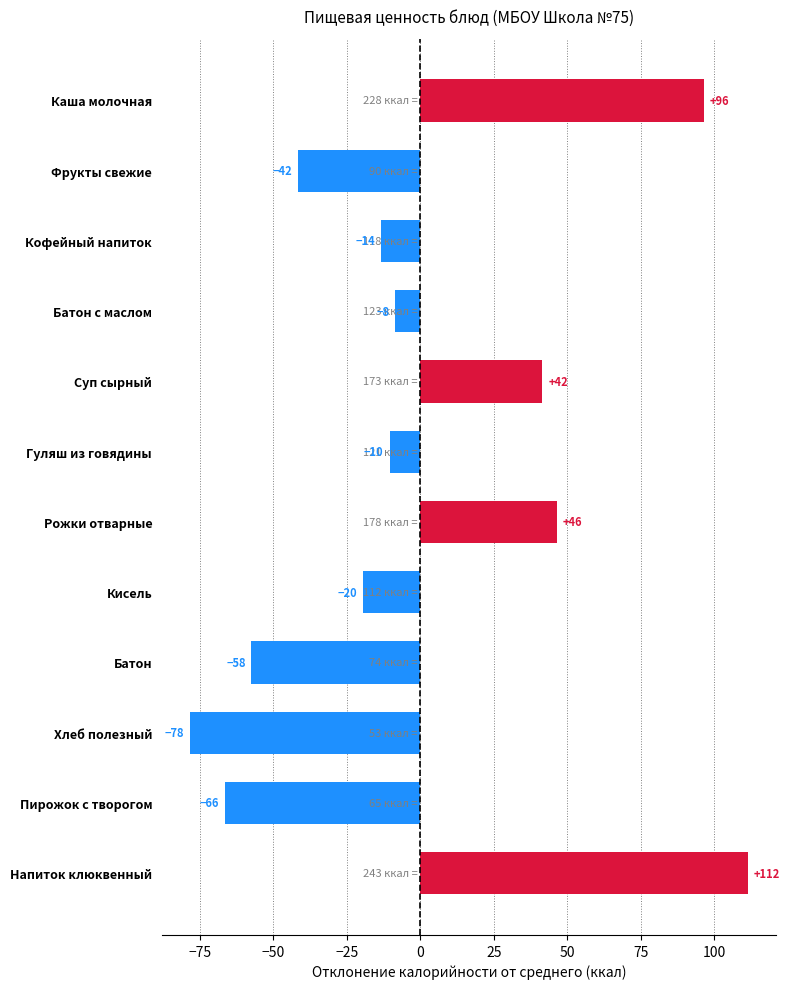

What is the minimum value shown in the chart?

-78.5